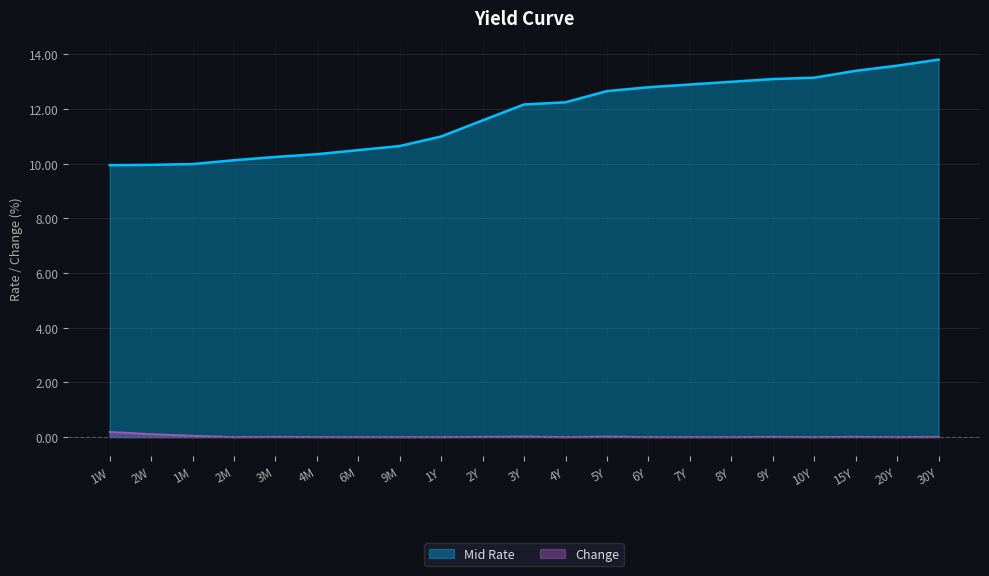

Which category has the highest value in the Change series?

1W